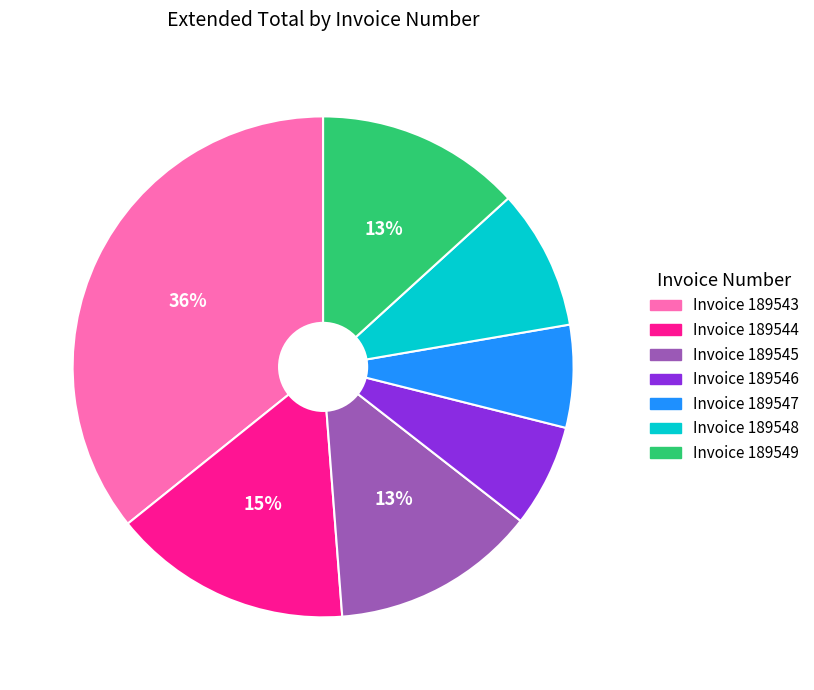

To the nearest percent, what is the average slice percentage?

14%